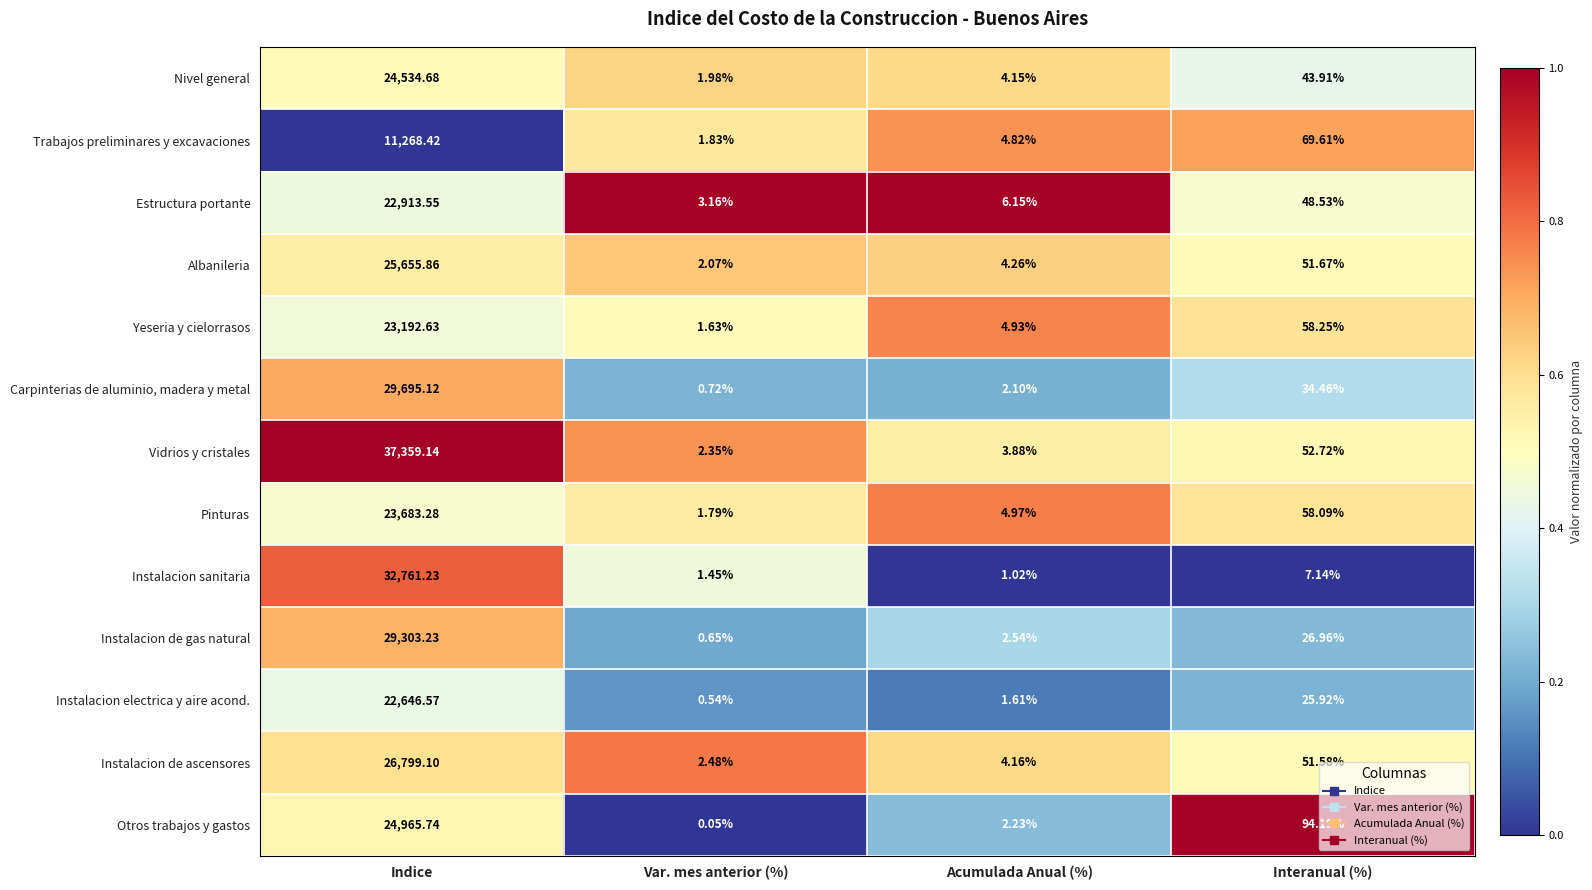

What is the spread (max minus min) of values at Indice?

26090.7